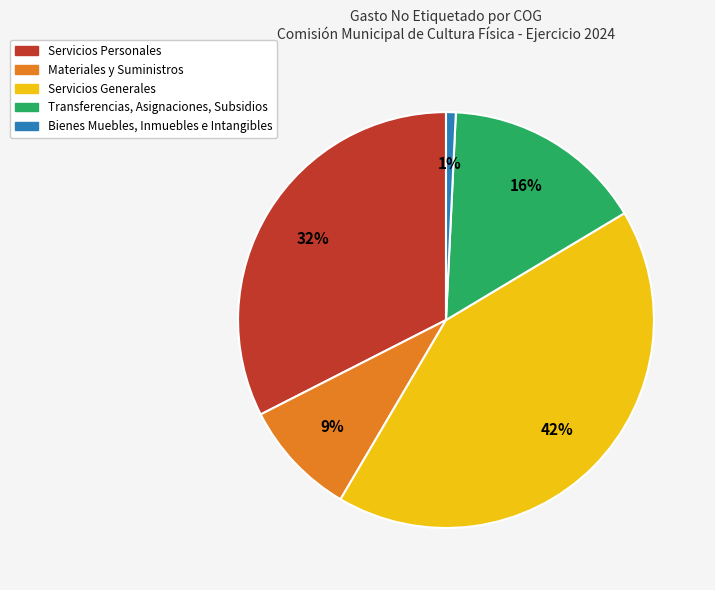

Which category has the biggest portion of the pie?

Servicios Generales